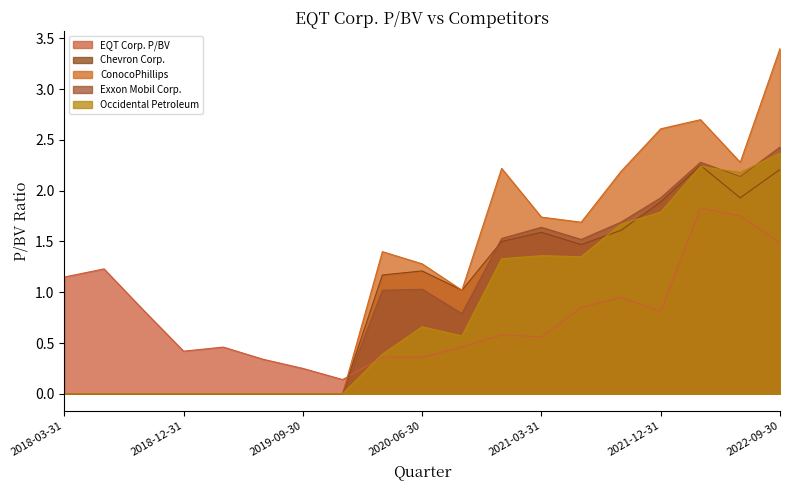

True or false: Occidental Petroleum and ConocoPhillips intersect in this chart.

False